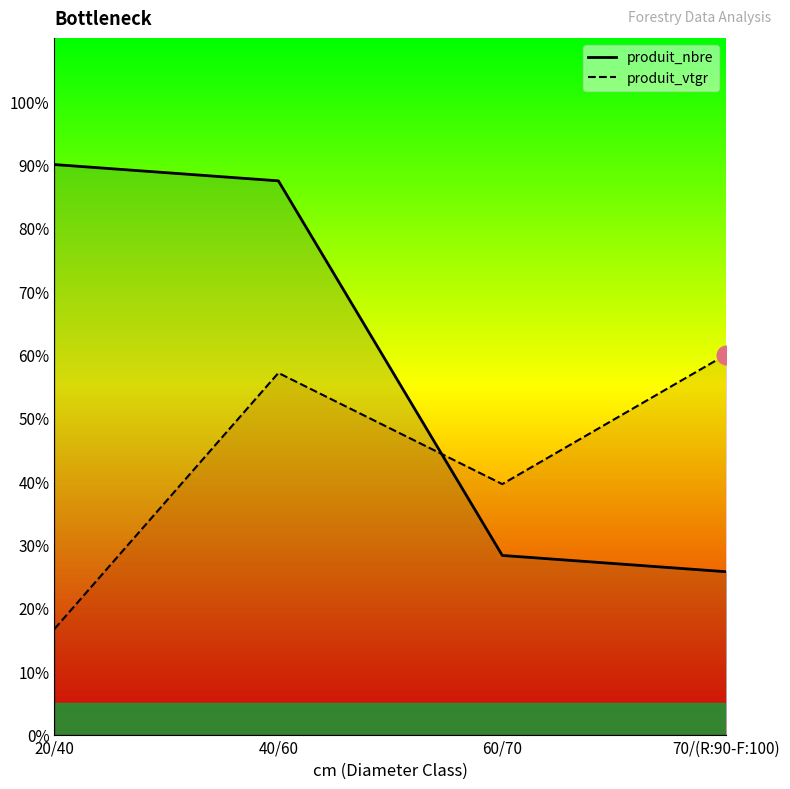

Which series reaches the minimum Y coordinate?

produit_vtgr (line)